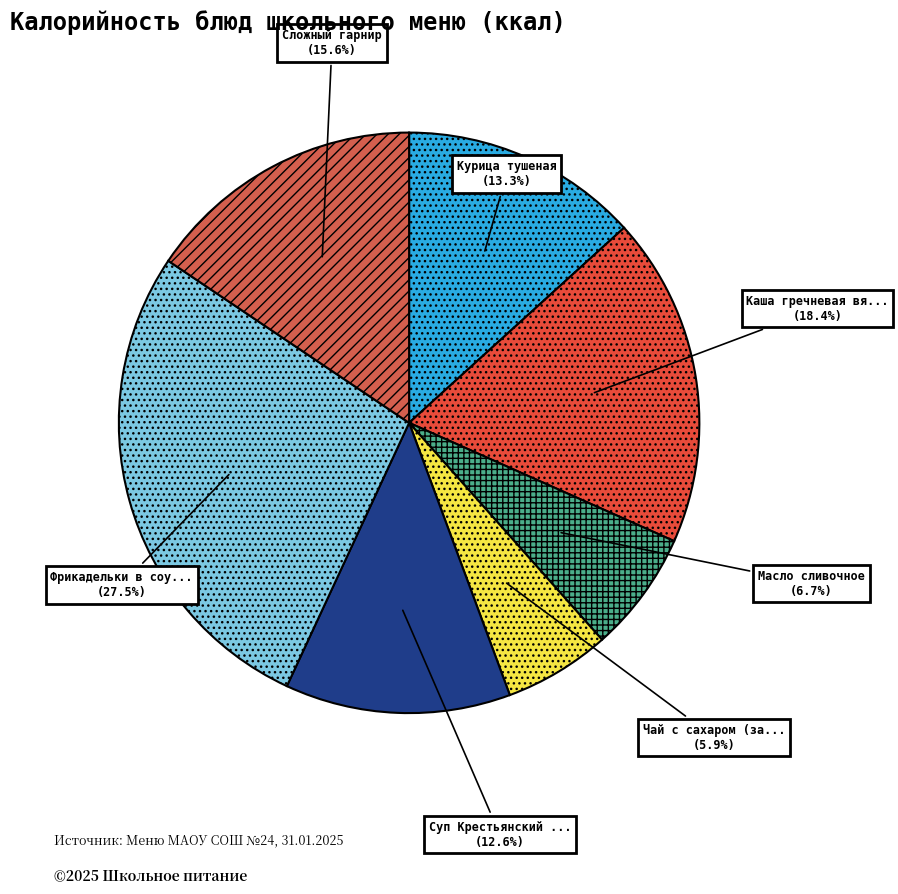

How many segments does this pie chart have?

7